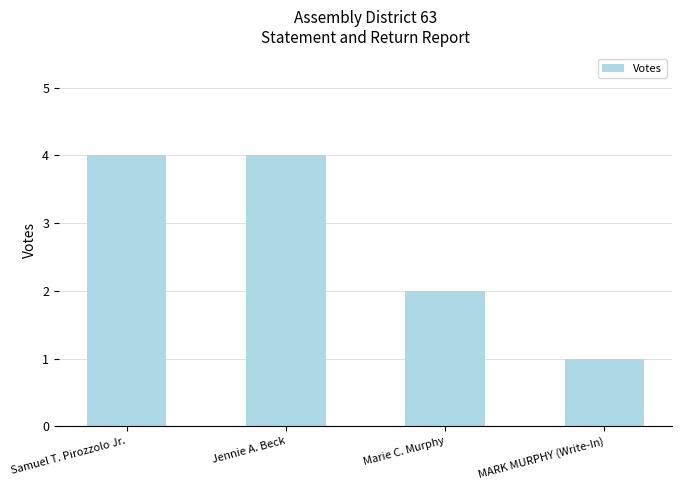

What is the sum of all values?

11